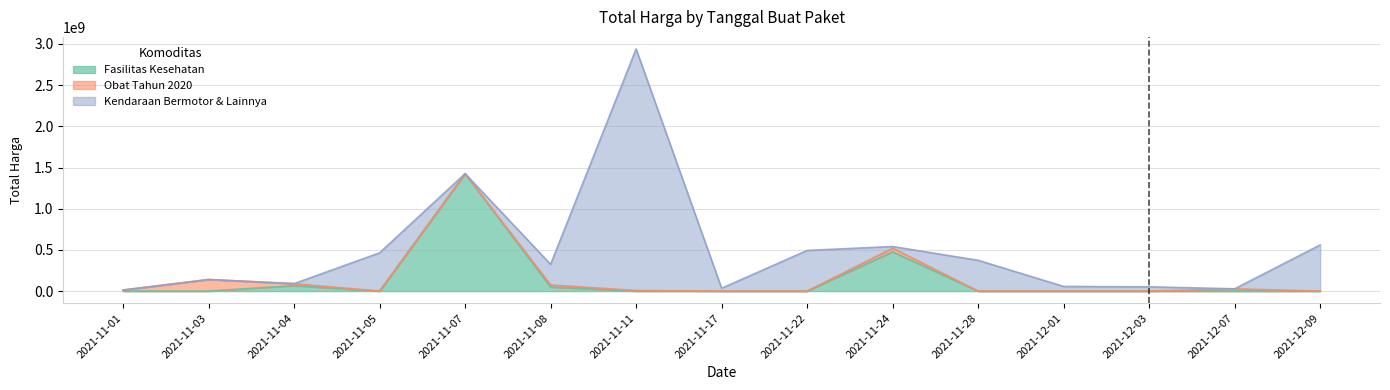

Reading left to right, transcribe all the data shown in this chart.

Fasilitas Kesehatan: 2021-11-01=0	2021-11-03=0	2021-11-04=66441200	2021-11-05=0	2021-11-07=1425867900	2021-11-08=49730040	2021-11-11=0	2021-11-17=0	2021-11-22=0	2021-11-24=477600000	2021-11-28=0	2021-12-01=0	2021-12-03=0	2021-12-07=0	2021-12-09=0
Obat Tahun 2020: 2021-11-01=12787500	2021-11-03=140451270	2021-11-04=23653000	2021-11-05=0	2021-11-07=0	2021-11-08=24693960	2021-11-11=7401240	2021-11-17=0	2021-11-22=0	2021-11-24=43859200	2021-11-28=0	2021-12-01=0	2021-12-03=0	2021-12-07=27412000	2021-12-09=0
Kendaraan Bermotor & Lainnya: 2021-11-01=0	2021-11-03=0	2021-11-04=0	2021-11-05=464002100	2021-11-07=0	2021-11-08=250350000	2021-11-11=2931562000	2021-11-17=34292000	2021-11-22=493000000	2021-11-24=19175000	2021-11-28=373404000	2021-12-01=56152800	2021-12-03=51601000	2021-12-07=0	2021-12-09=559971000